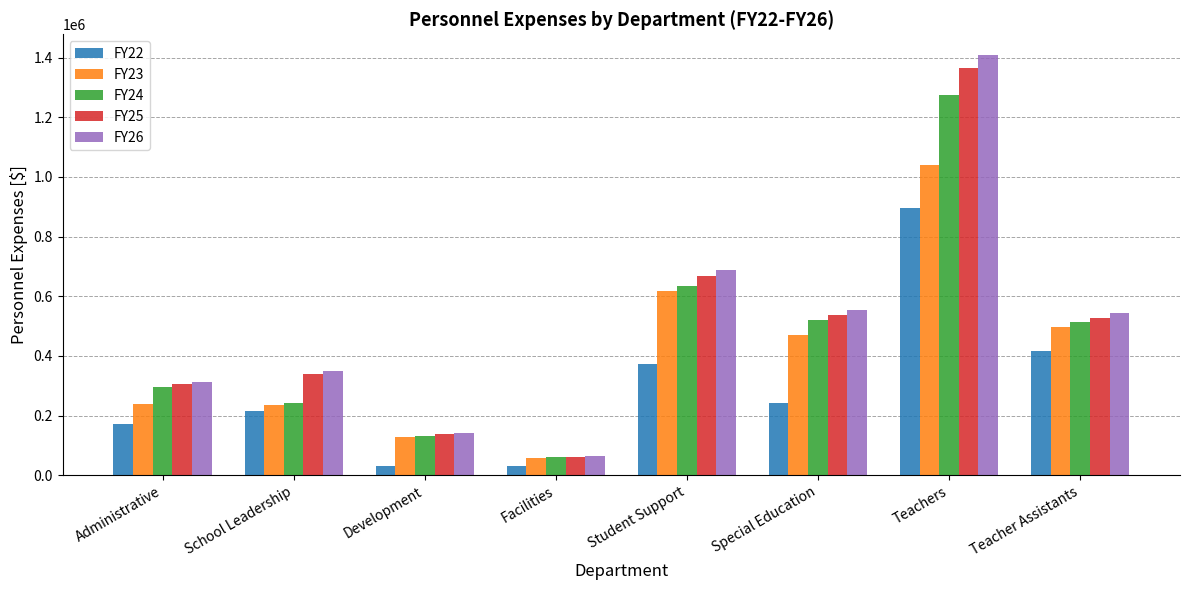

At how many categories does at least one series exceed 223501?

6